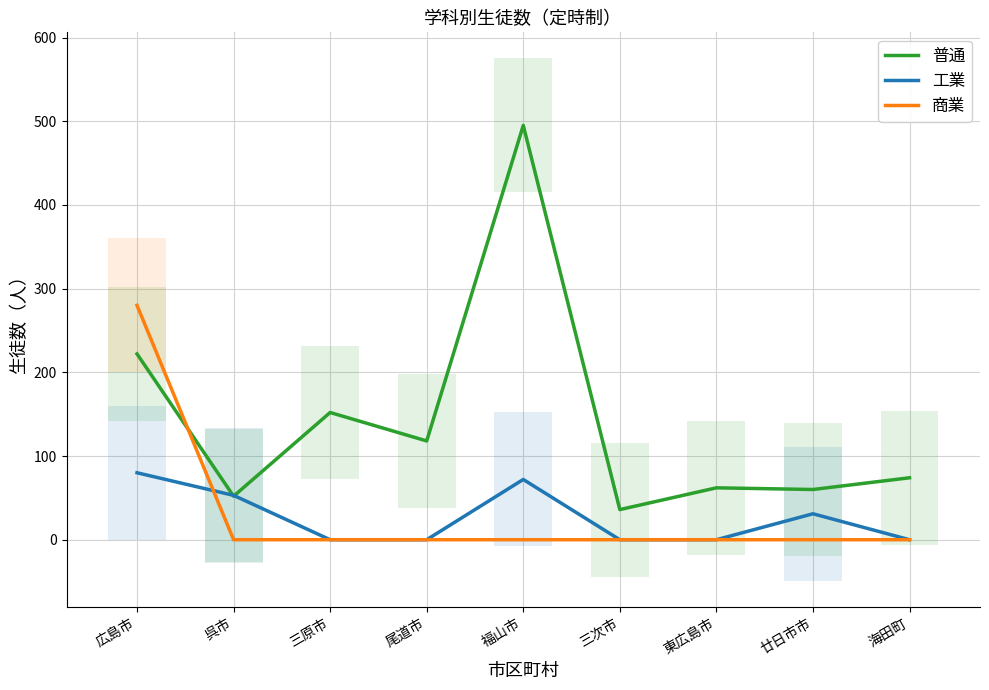

What is the difference between the maximum and minimum values in the 工業 series?

80